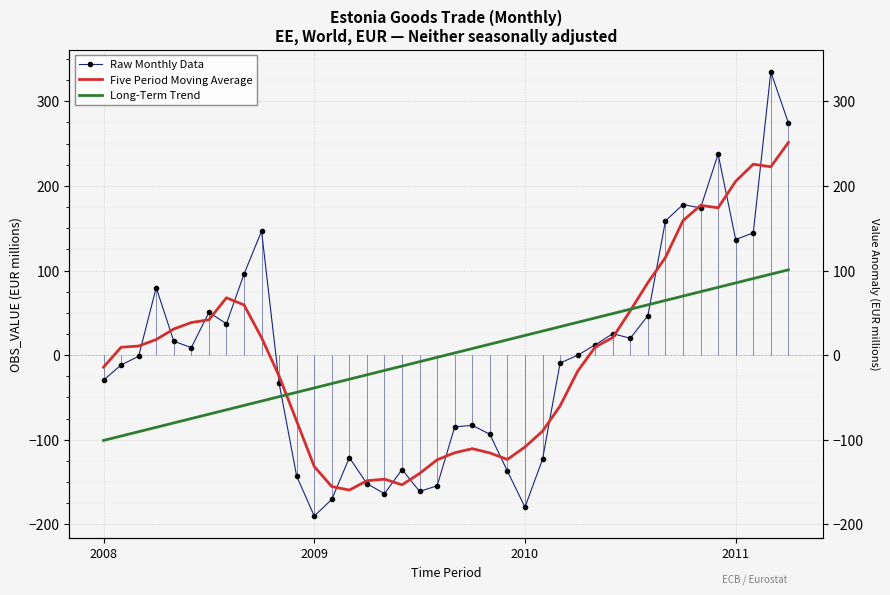

At how many categories does at least one series exceed 153?

8